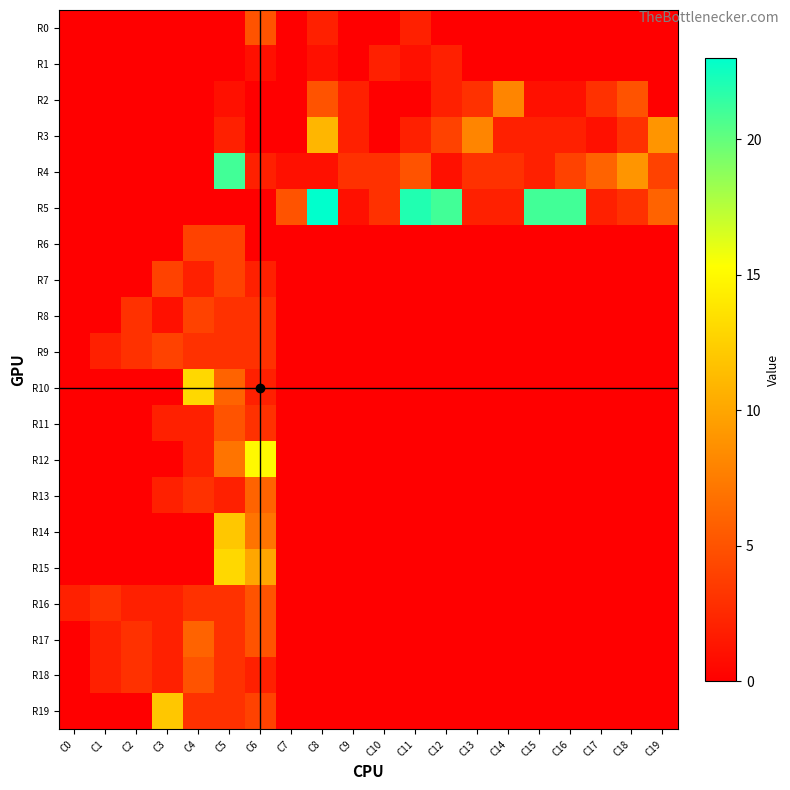

Between C3 and C4, which is larger?

C3